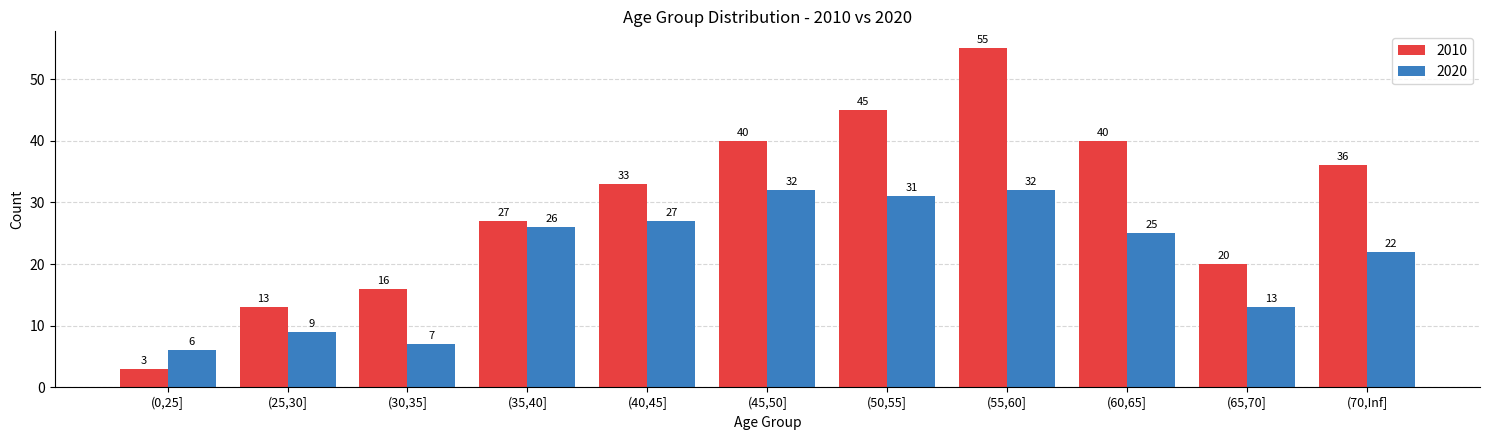

How many bars are there in total?

22